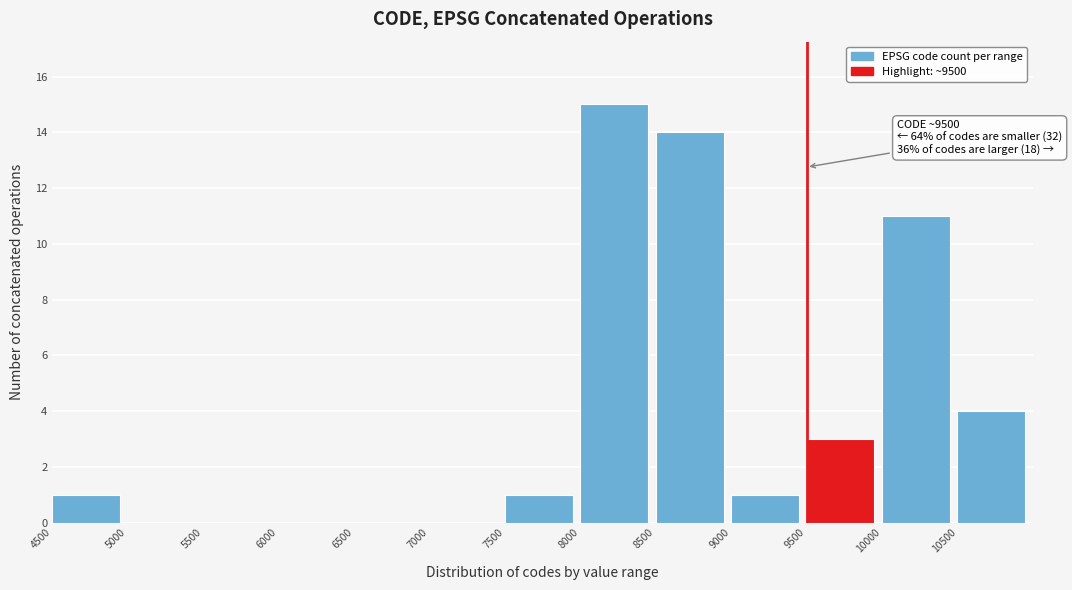

Over which range of the x-axis is the bar tallest?

8000 to 8500